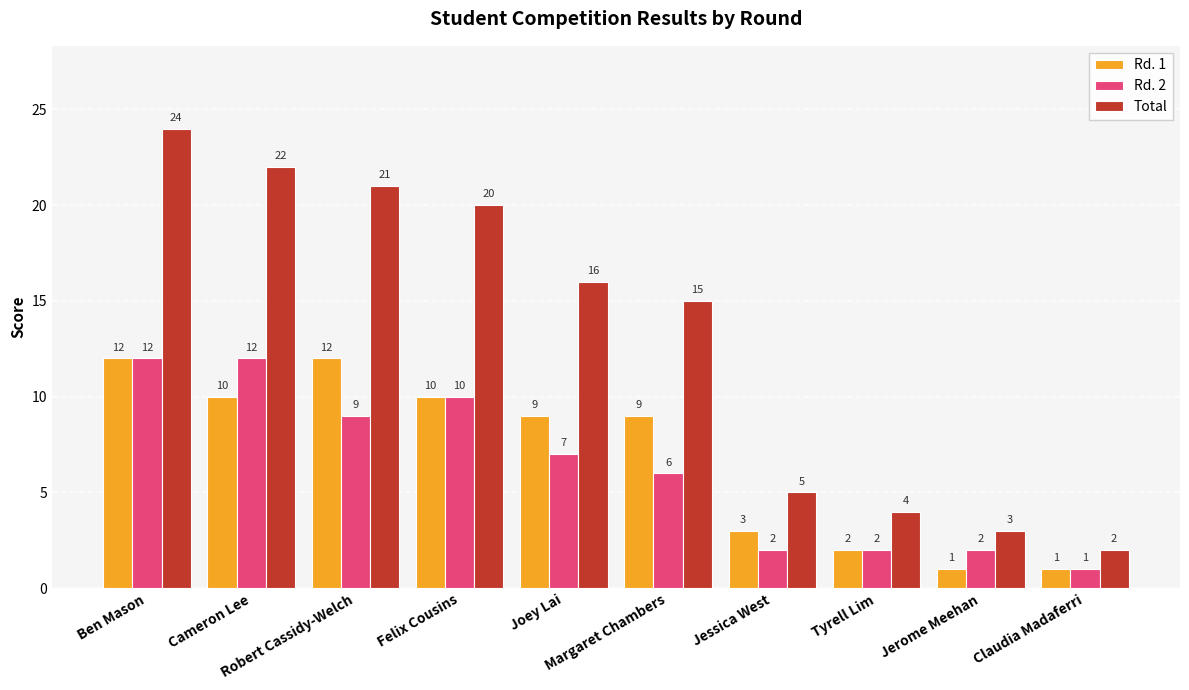

At which category is the sum across all series the highest?

Ben Mason